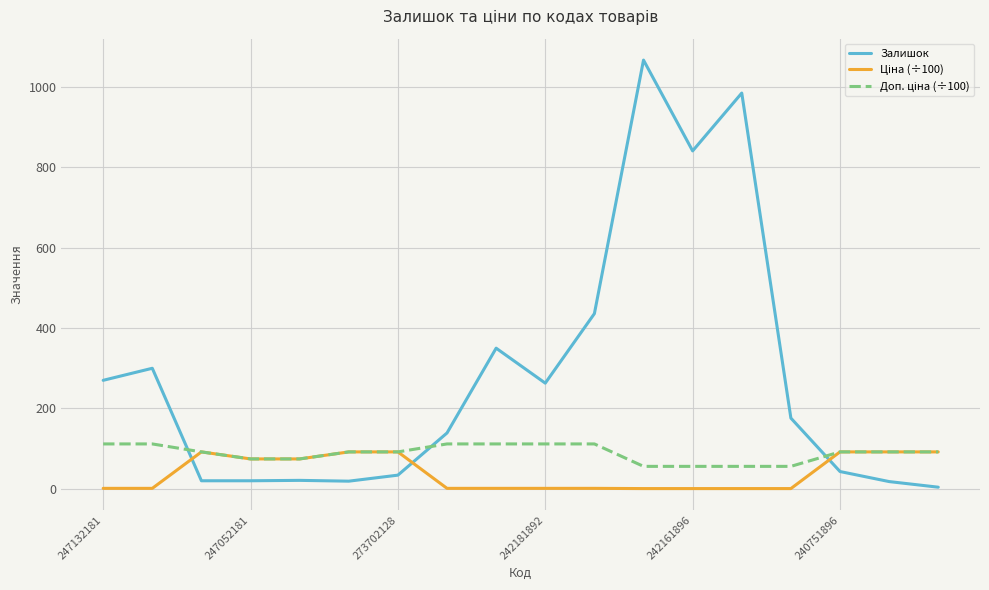

Which series has the widest spread of values?

Залишок